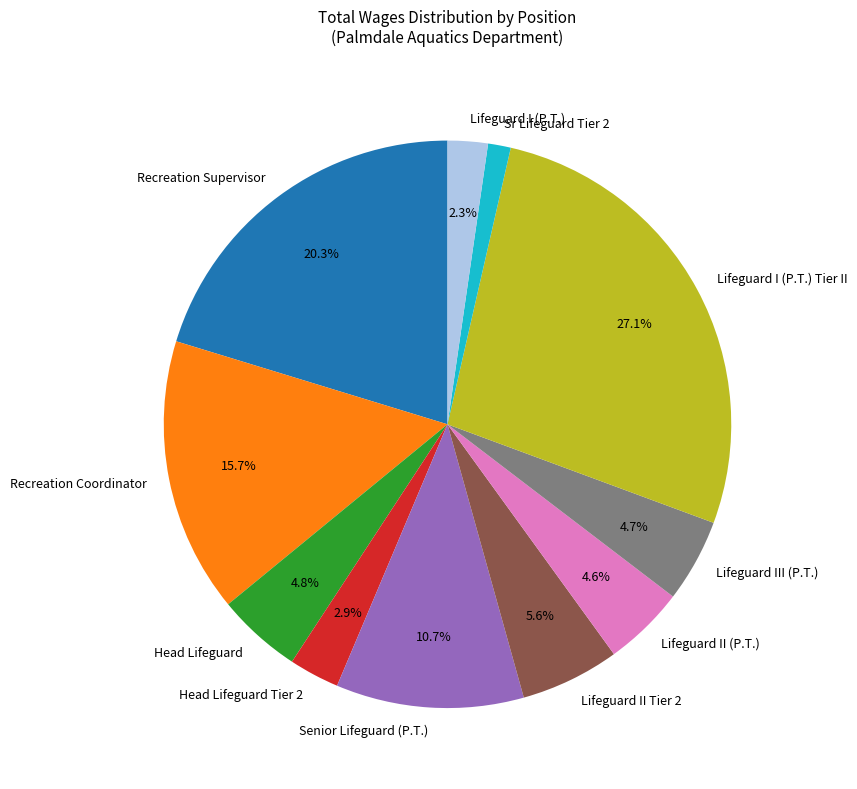

To the nearest percent, what percentage of the pie is Senior Lifeguard (P.T.)?

11%